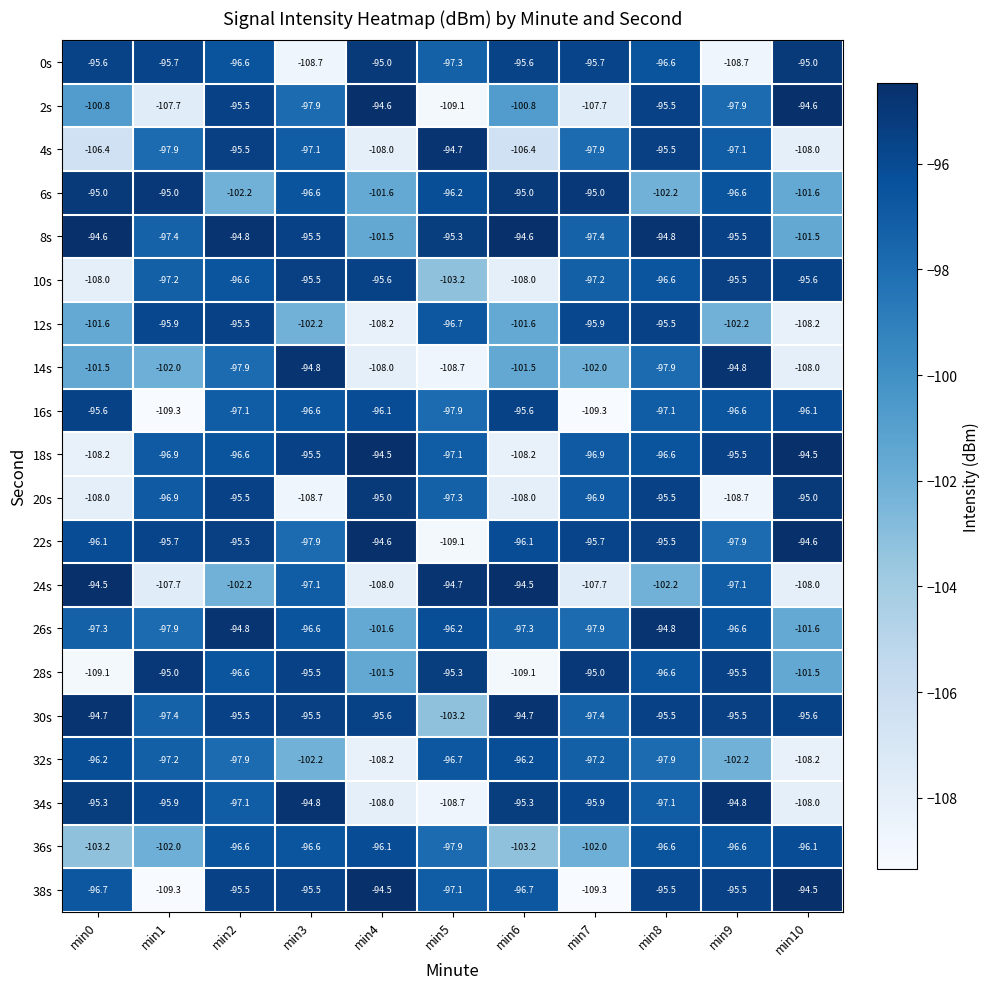

Between min6 and min10, which series saw the biggest shift?

18s